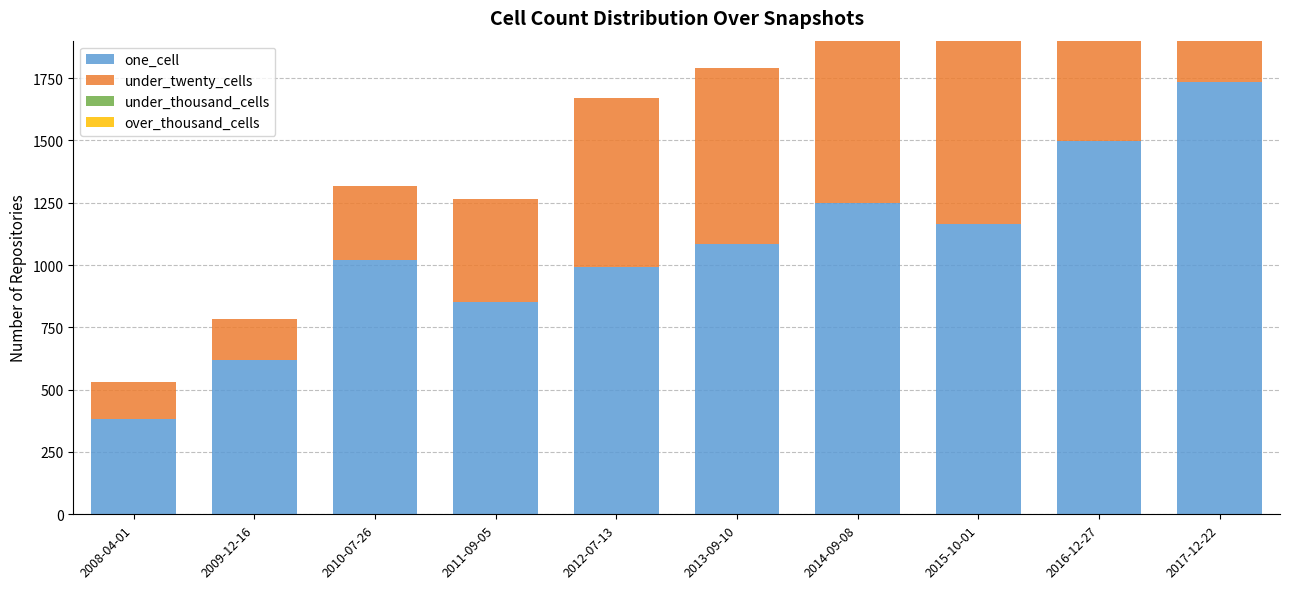

Which series has the widest spread of values?

one_cell